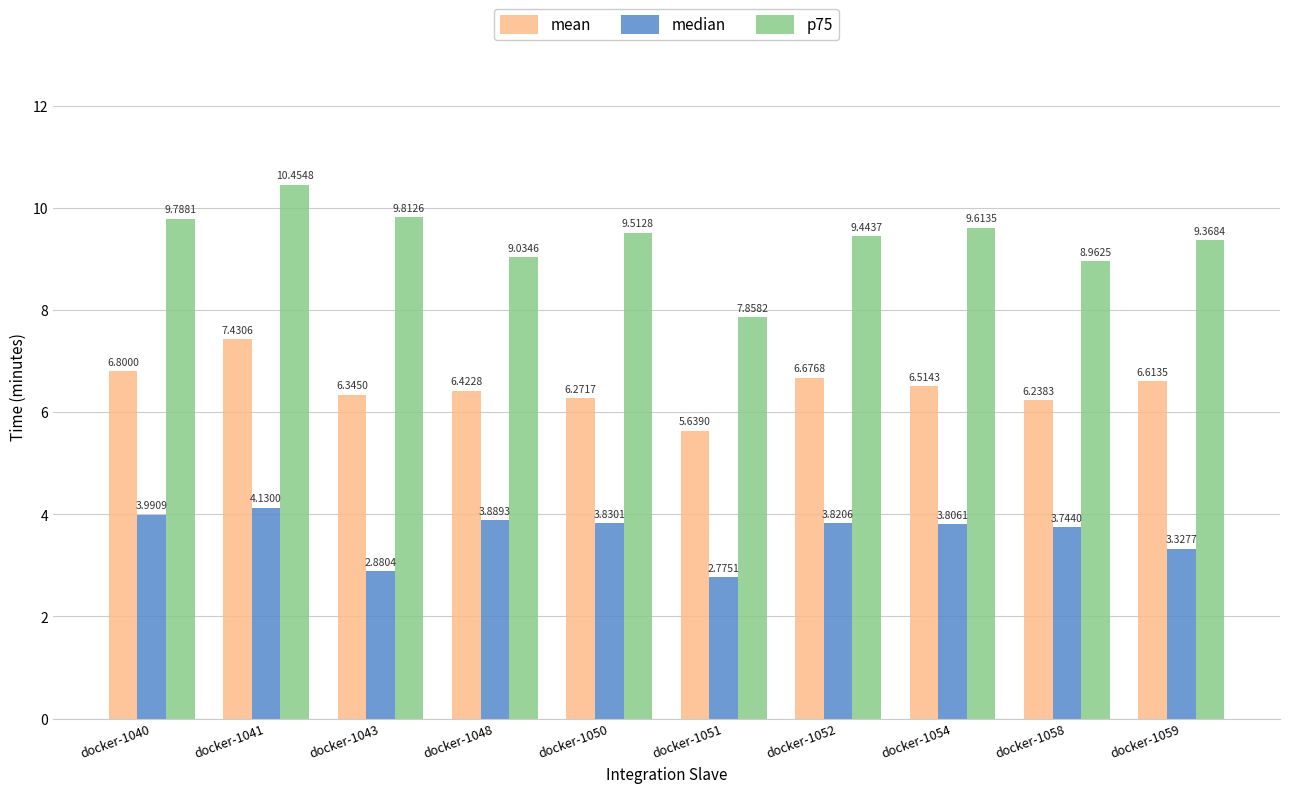

Rank the series by their maximum value, from lowest to highest.

median, mean, p75